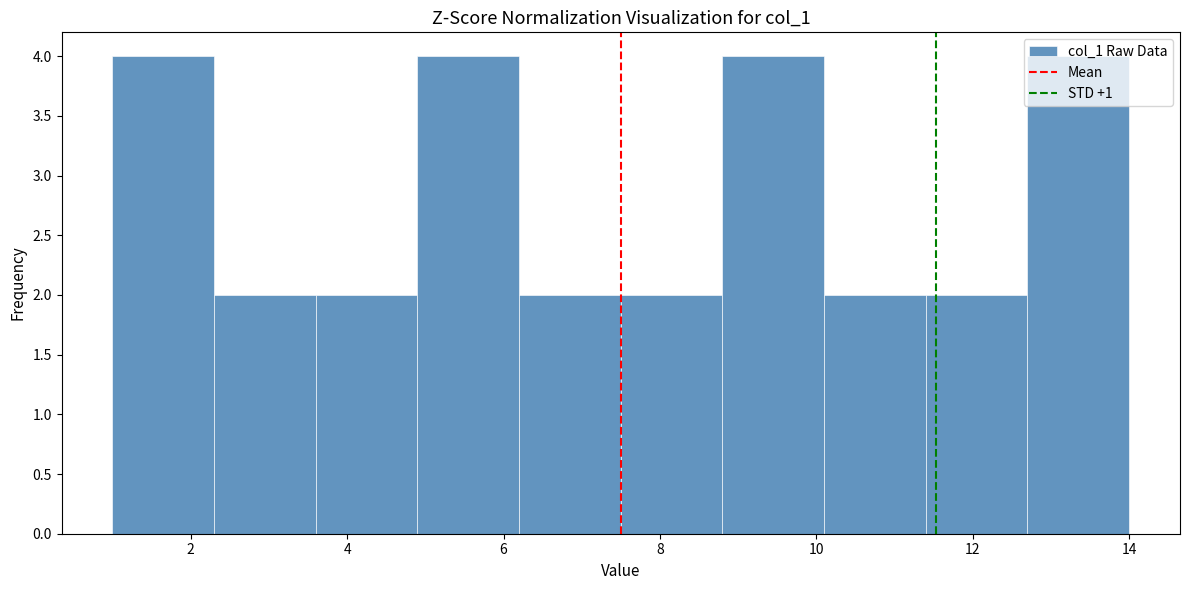

Reading left to right, transcribe this chart: for each bar, give the range it covers on the x-axis and its height. Neither the bar edges nor the heights are printed on the chart, so give them approximately, as read against the axes.

1.0 to 2.3: 4
2.3 to 3.6: 2
3.6 to 4.9: 2
4.9 to 6.2: 4
6.2 to 7.5: 2
7.5 to 8.8: 2
8.8 to 10.1: 4
10.1 to 11.4: 2
11.4 to 12.7: 2
12.7 to 14.0: 4